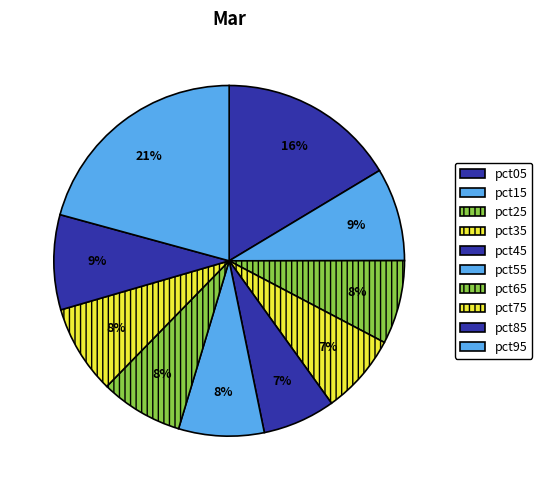

What portion of the pie excludes pct25?

92.3%